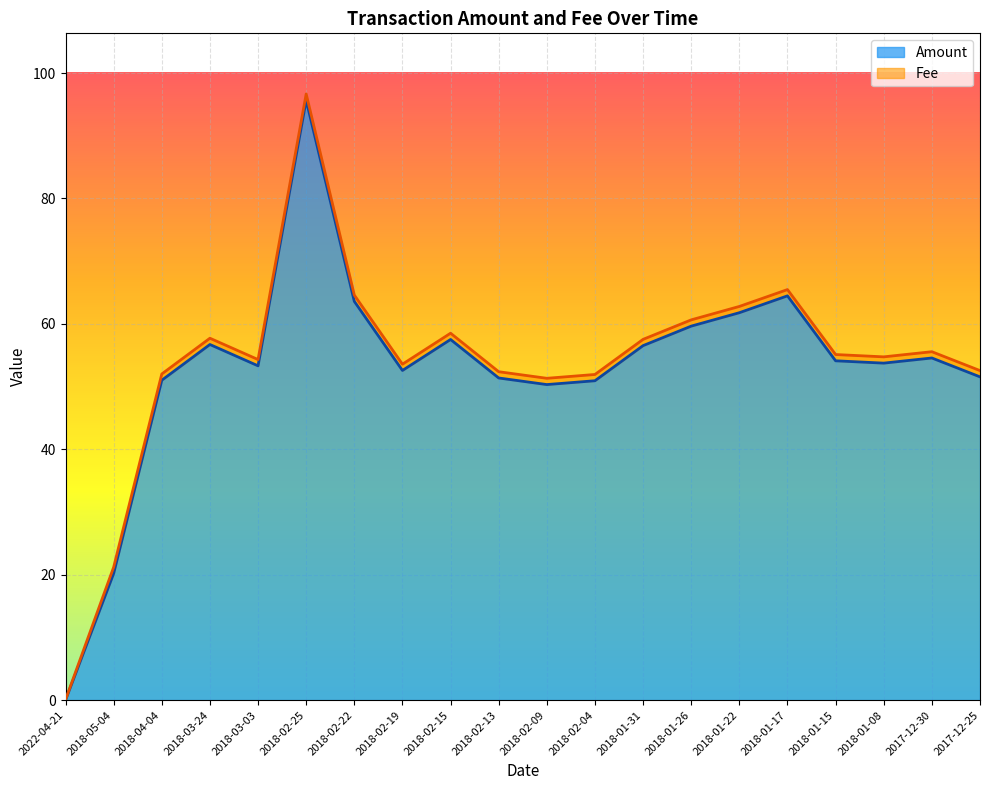

Rank the categories by value from highest to lowest.

2018-02-25, 2018-01-17, 2018-02-22, 2018-01-22, 2018-01-26, 2018-02-15, 2018-03-24, 2018-01-31, 2017-12-30, 2018-01-15, 2018-01-08, 2018-03-03, 2018-02-19, 2017-12-25, 2018-02-13, 2018-04-04, 2018-02-04, 2018-02-09, 2018-05-04, 2022-04-21